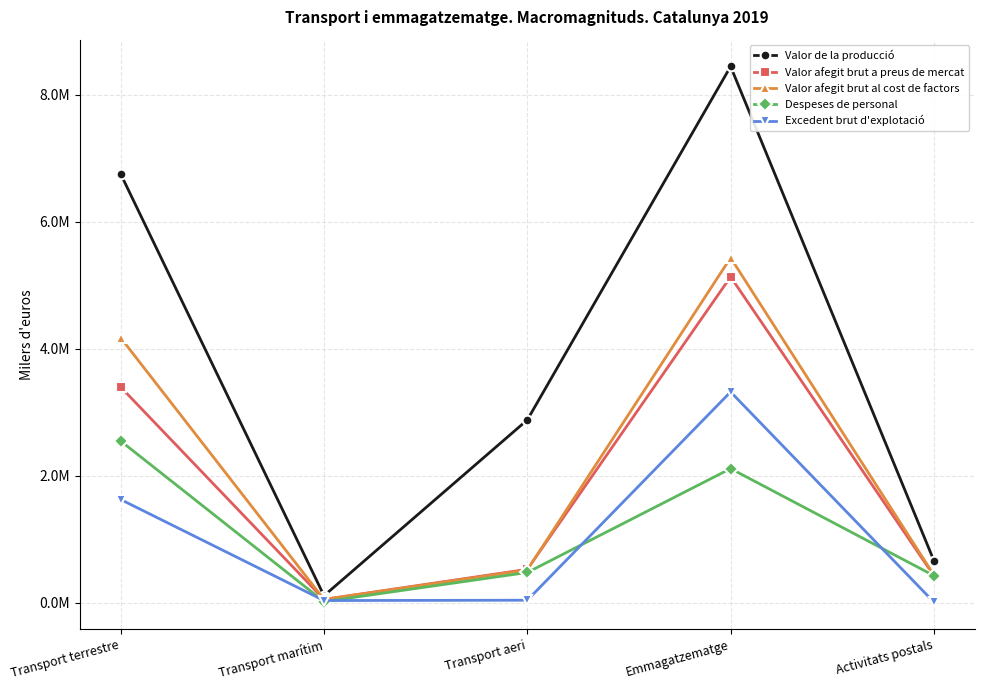

What is the value of the Despeses de personal point at the 1st from the left?

2545448